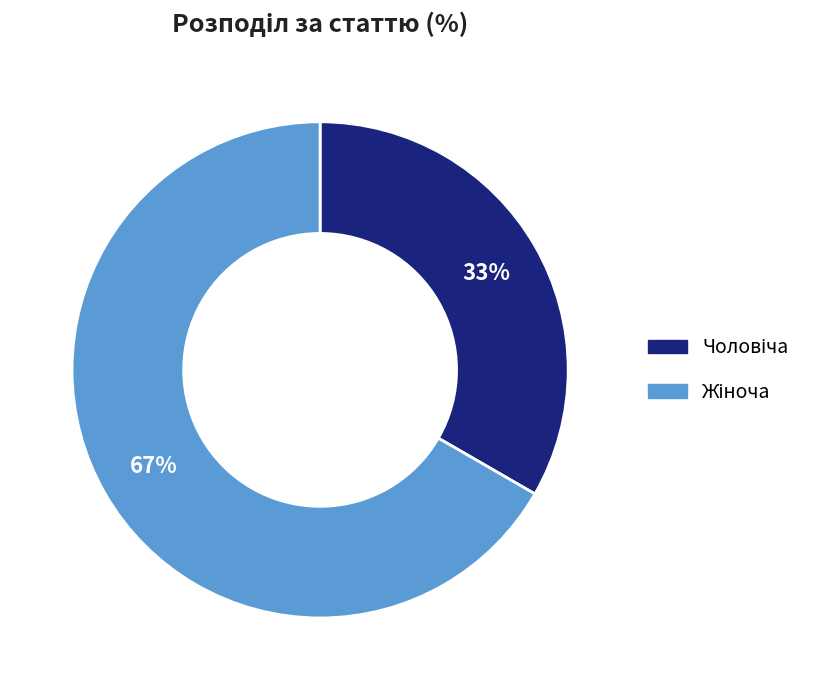

To the nearest percent, what is the average slice percentage?

50%